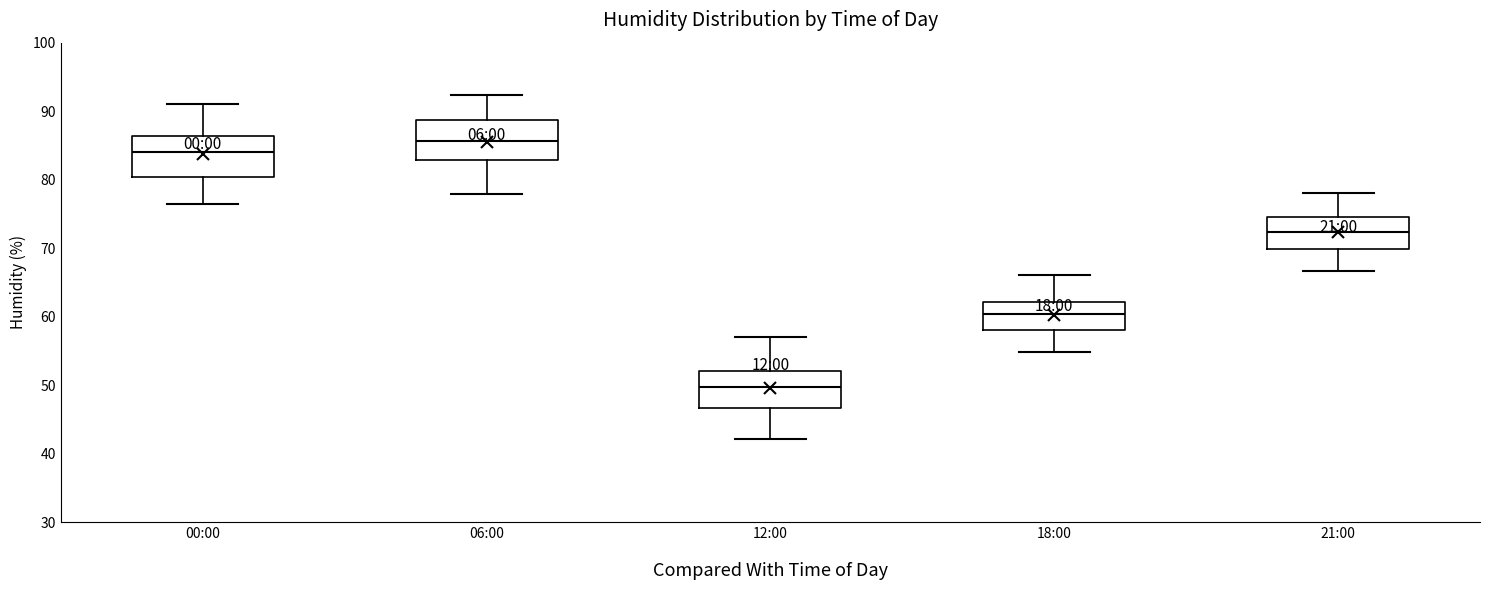

Reading left to right, read every box against the y-axis: the position of its median line, the range the box covers, and the ends of its whiskers. The values are not printed on the chart, so give them approximately, as read against the axis.

00:00: median 84, box 80 to 86, whiskers 77 to 91
06:00: median 86, box 83 to 89, whiskers 78 to 92
12:00: median 50, box 47 to 52, whiskers 42 to 57
18:00: median 60, box 58 to 62, whiskers 55 to 66
21:00: median 72, box 70 to 75, whiskers 67 to 78